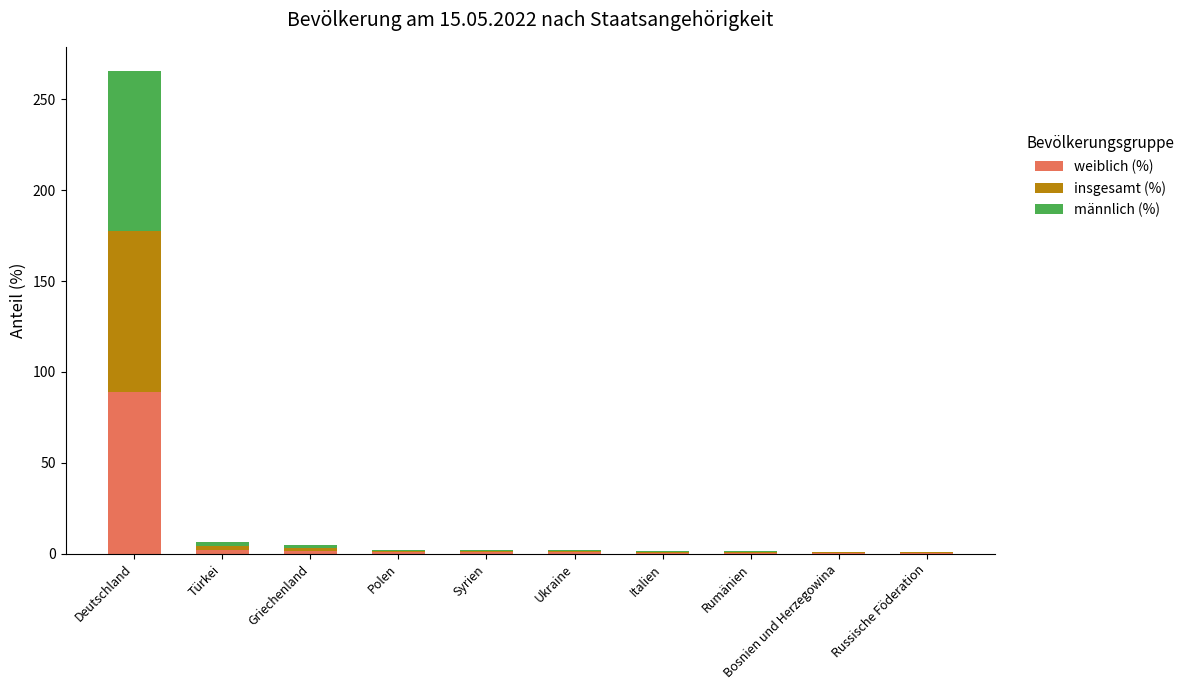

At which category is the sum across all series the highest?

Deutschland